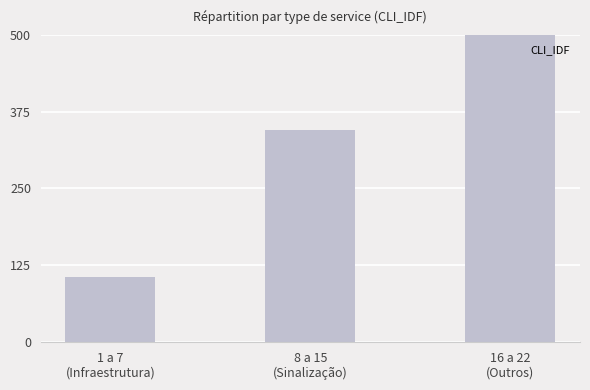

How many data points are less than 92?

1